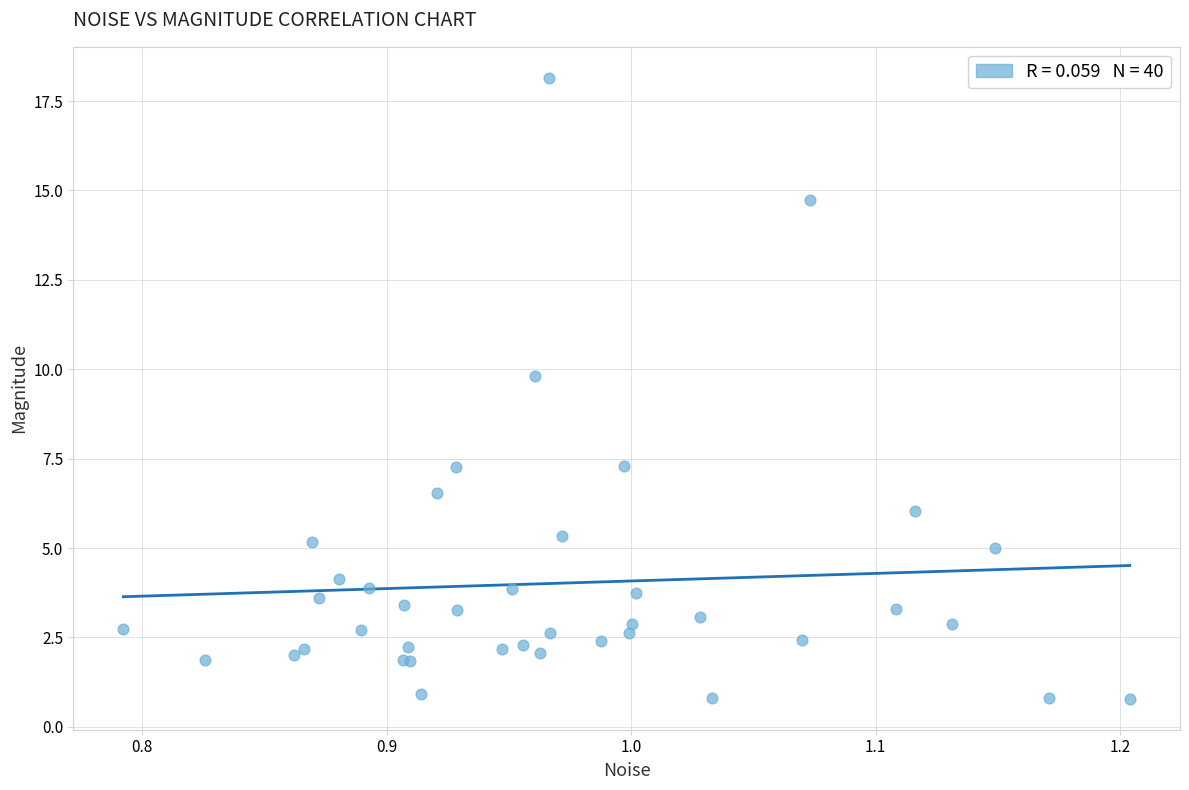

What Y value in the scatter plot is closest to 9?

9.8